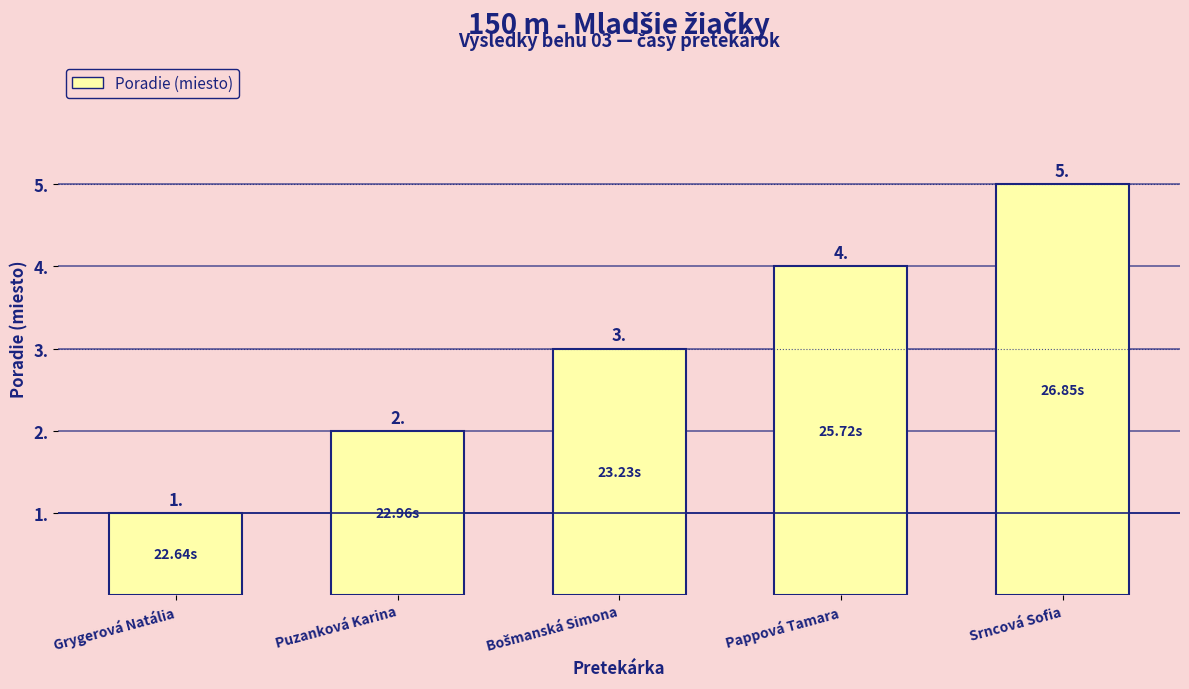

What is the sum of all values?

15